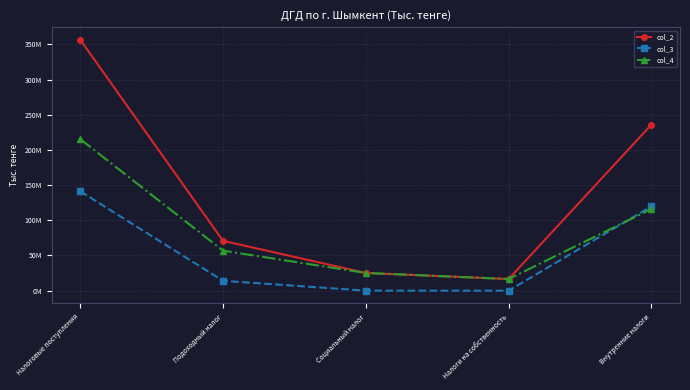

Reading left to right, what are all the values shown in this chart?

col_2: 356680824	70793681	25116505	16500047	235996198
col_3: 141292212	13991584	0	0	119893261
col_4: 215388611	56802098	25116505	16500047	116102937